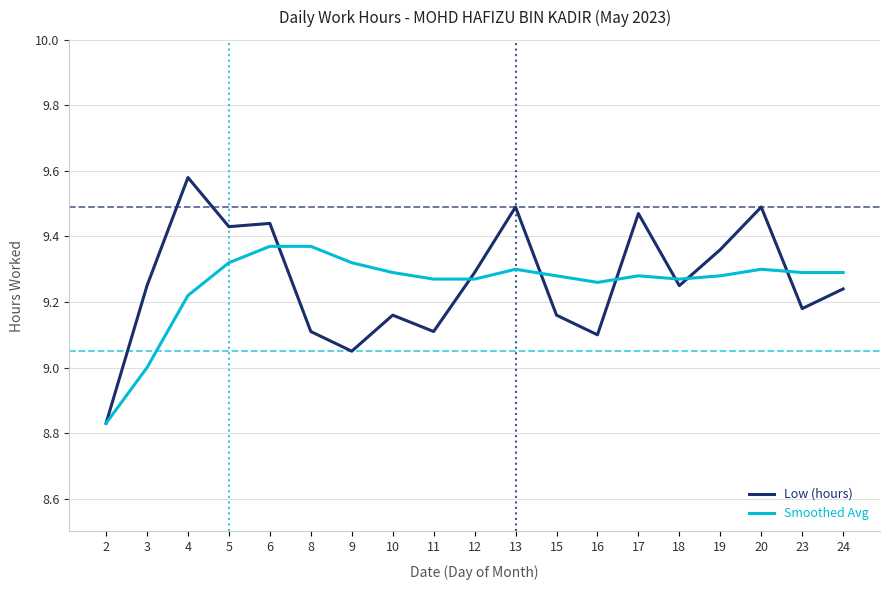

List the series in order of their peak value, lowest first.

Smoothed Avg, Low (hours)